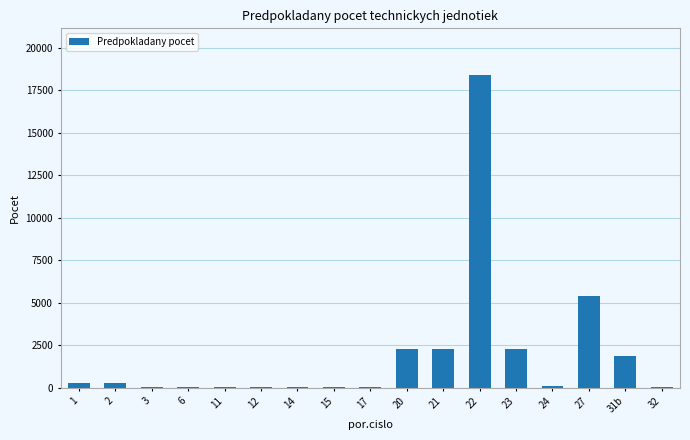

Which has a higher value, 14 or 2?

2